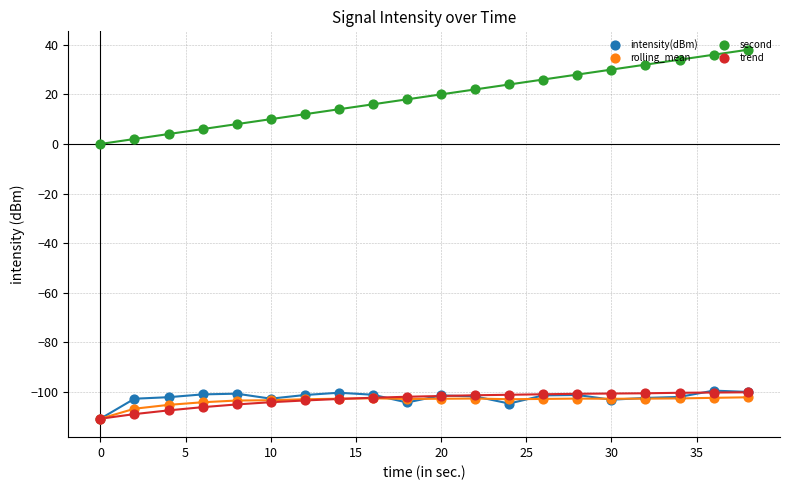

What are all the series names shown in the legend?

intensity(dBm), rolling_mean, second, trend